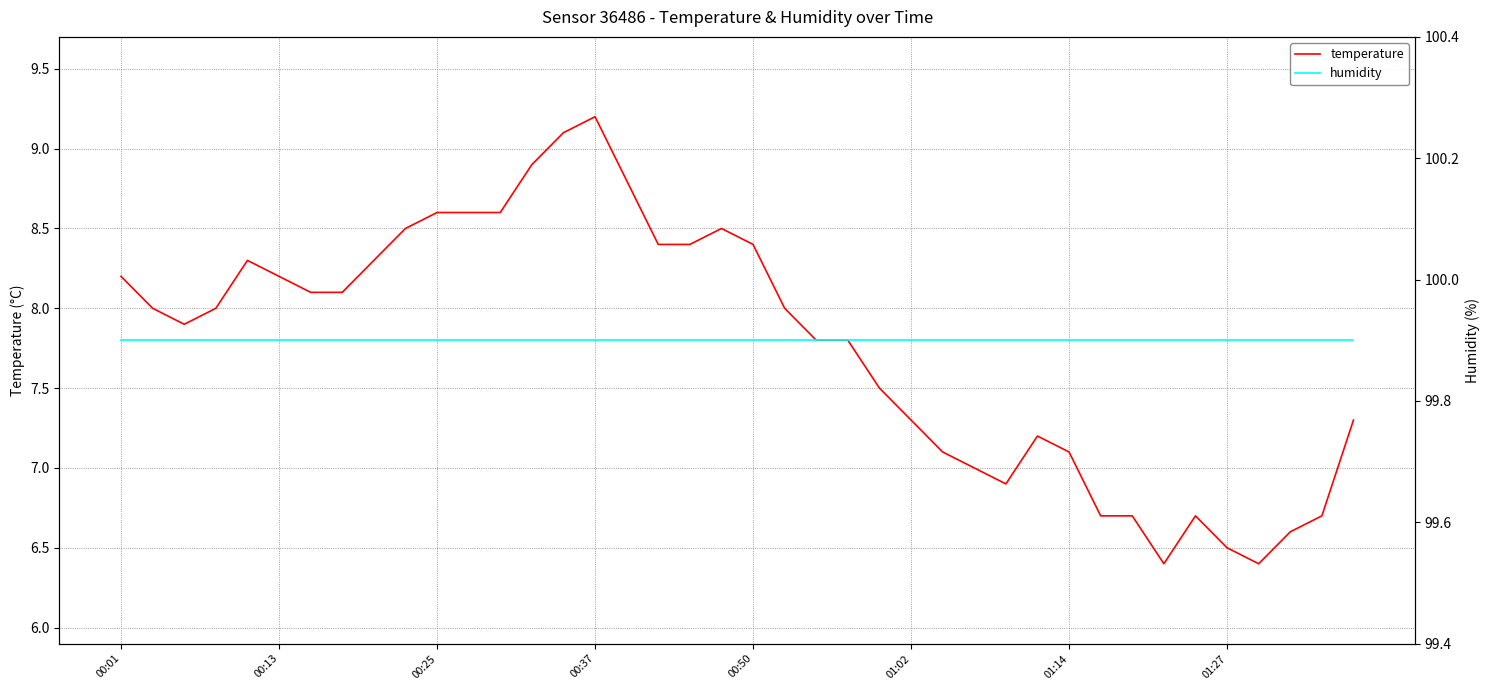

Which series has the largest total across all categories?

humidity